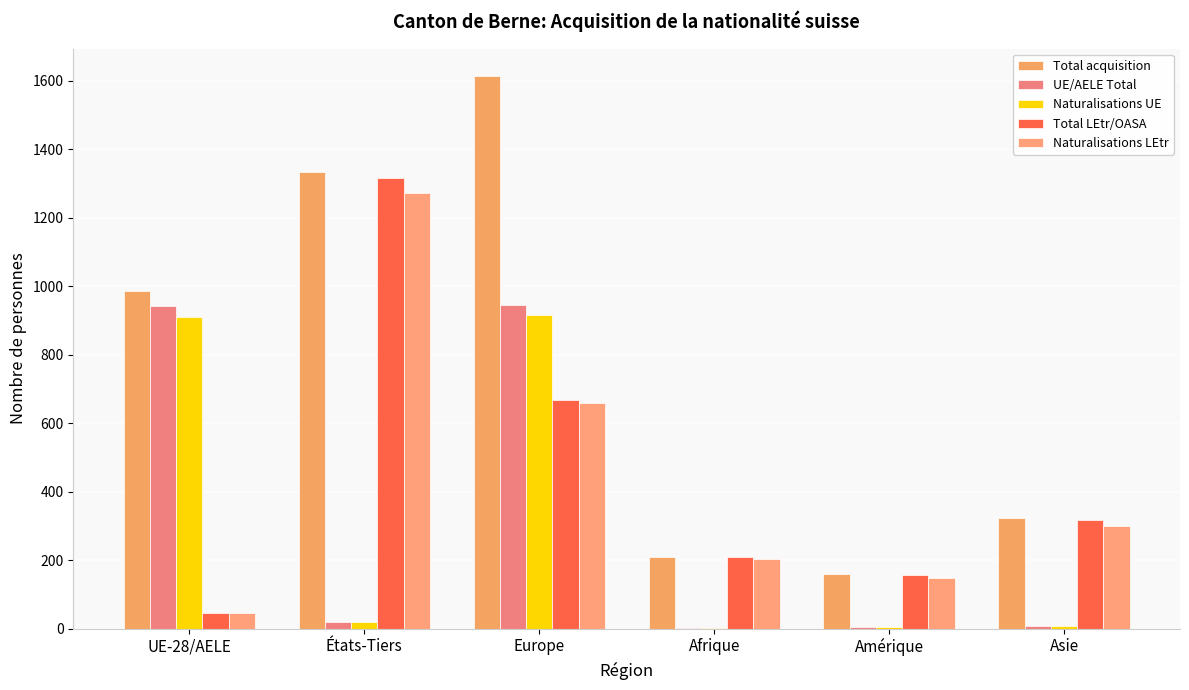

How many distinct data groups are displayed?

5